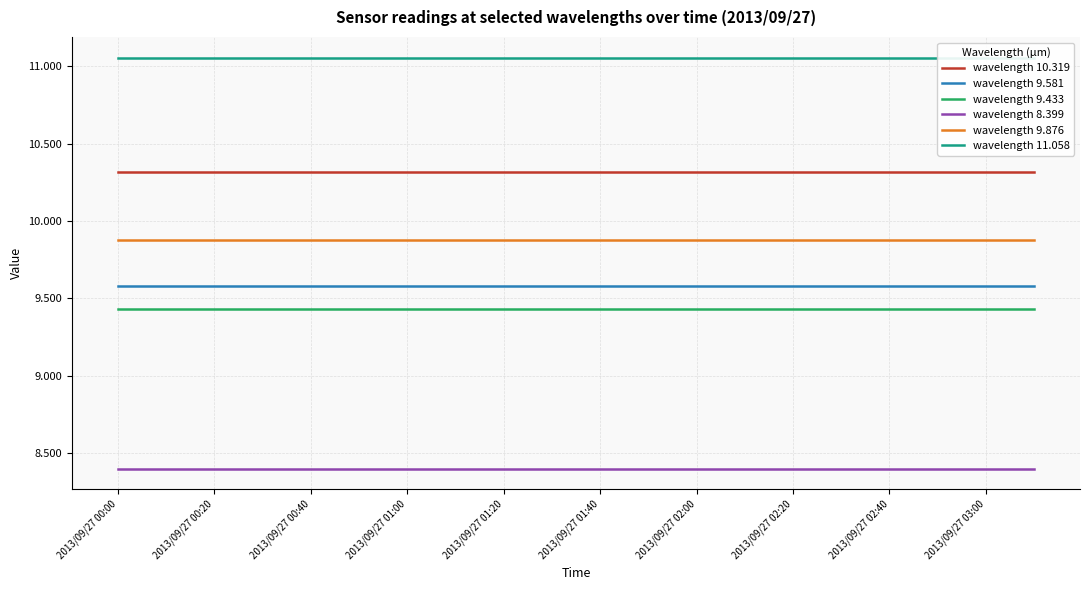

True or false: wavelength 9.876 and wavelength 10.319 cross at least once.

False